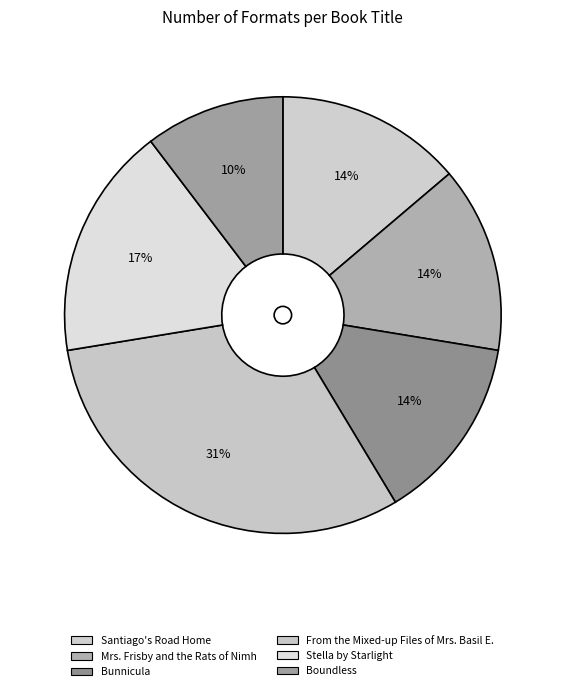

What percentage is the Bunnicula slice, to the nearest percent?

14%